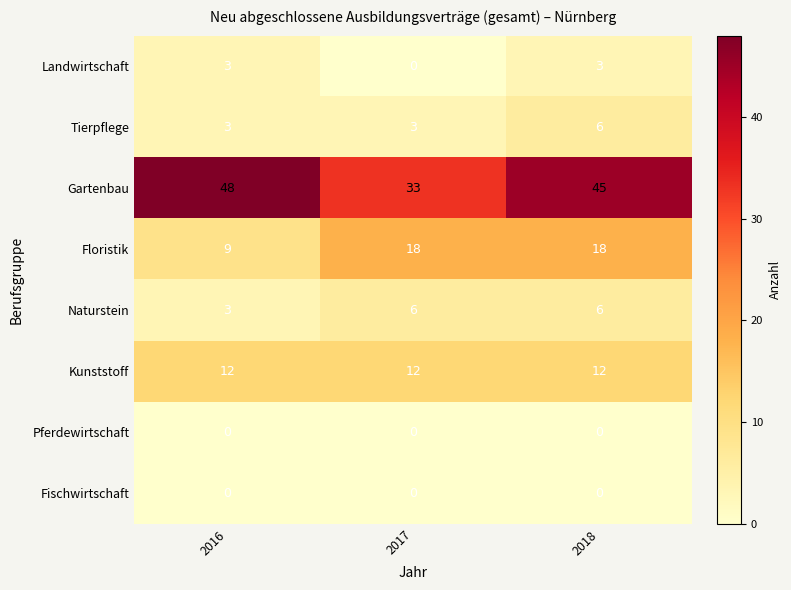

The Floristik series shows 32 at 2017. True or false?

False